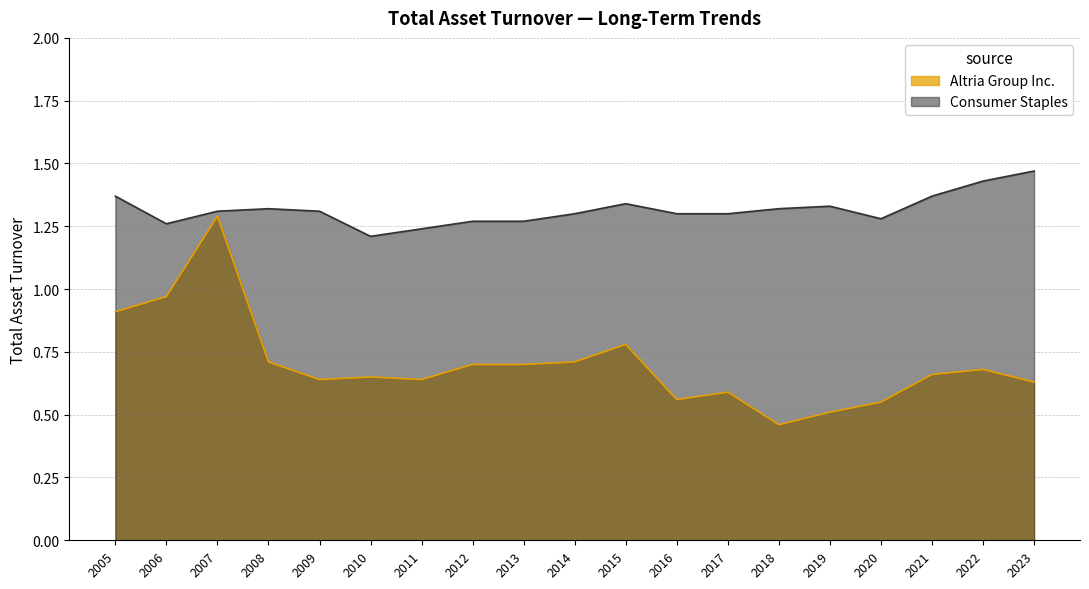

True or false: Altria Group Inc. and Consumer Staples intersect in this chart.

False